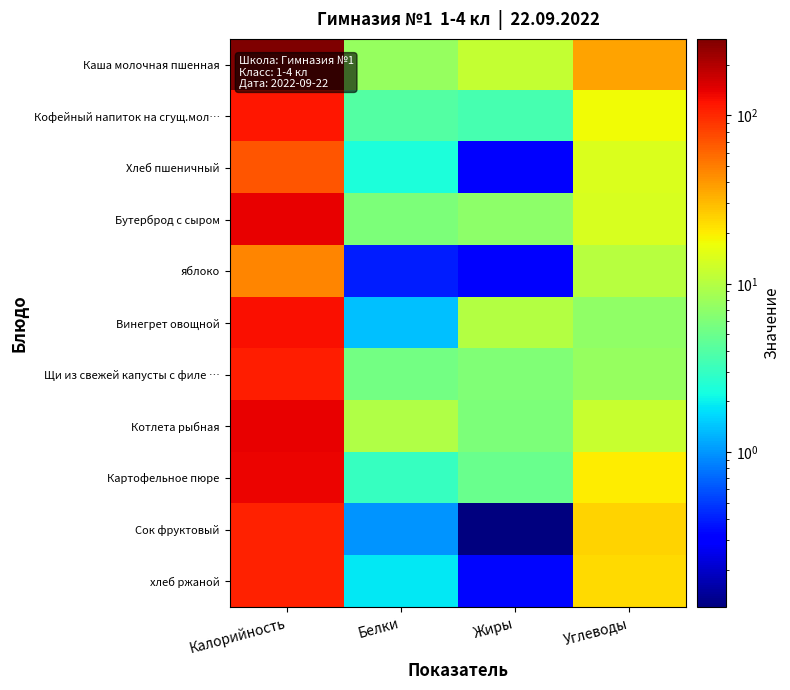

Which label corresponds to the largest value in the chart?

Калорийность